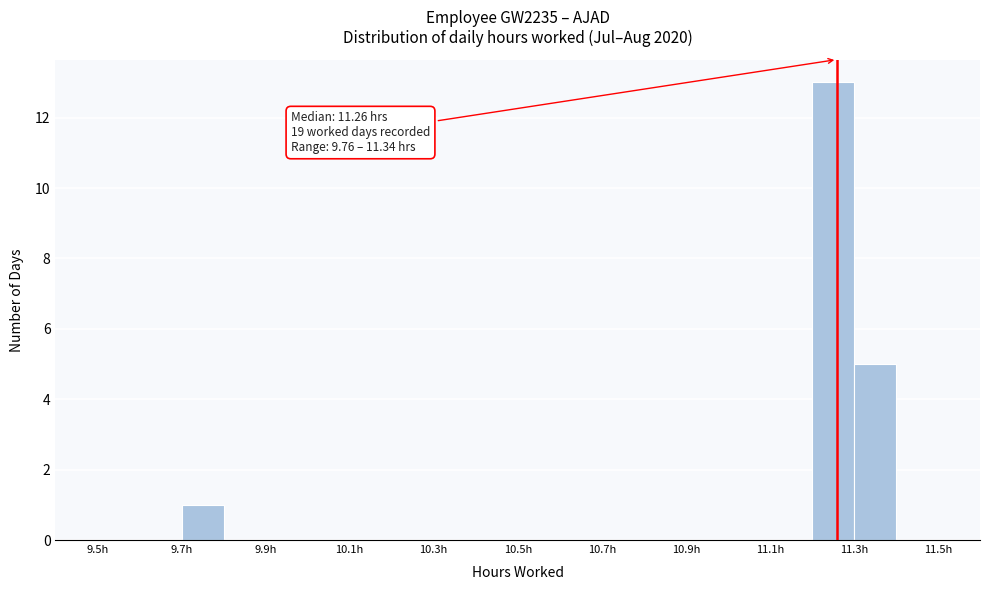

Over which range of the x-axis is the bar tallest?

11.2 to 11.3